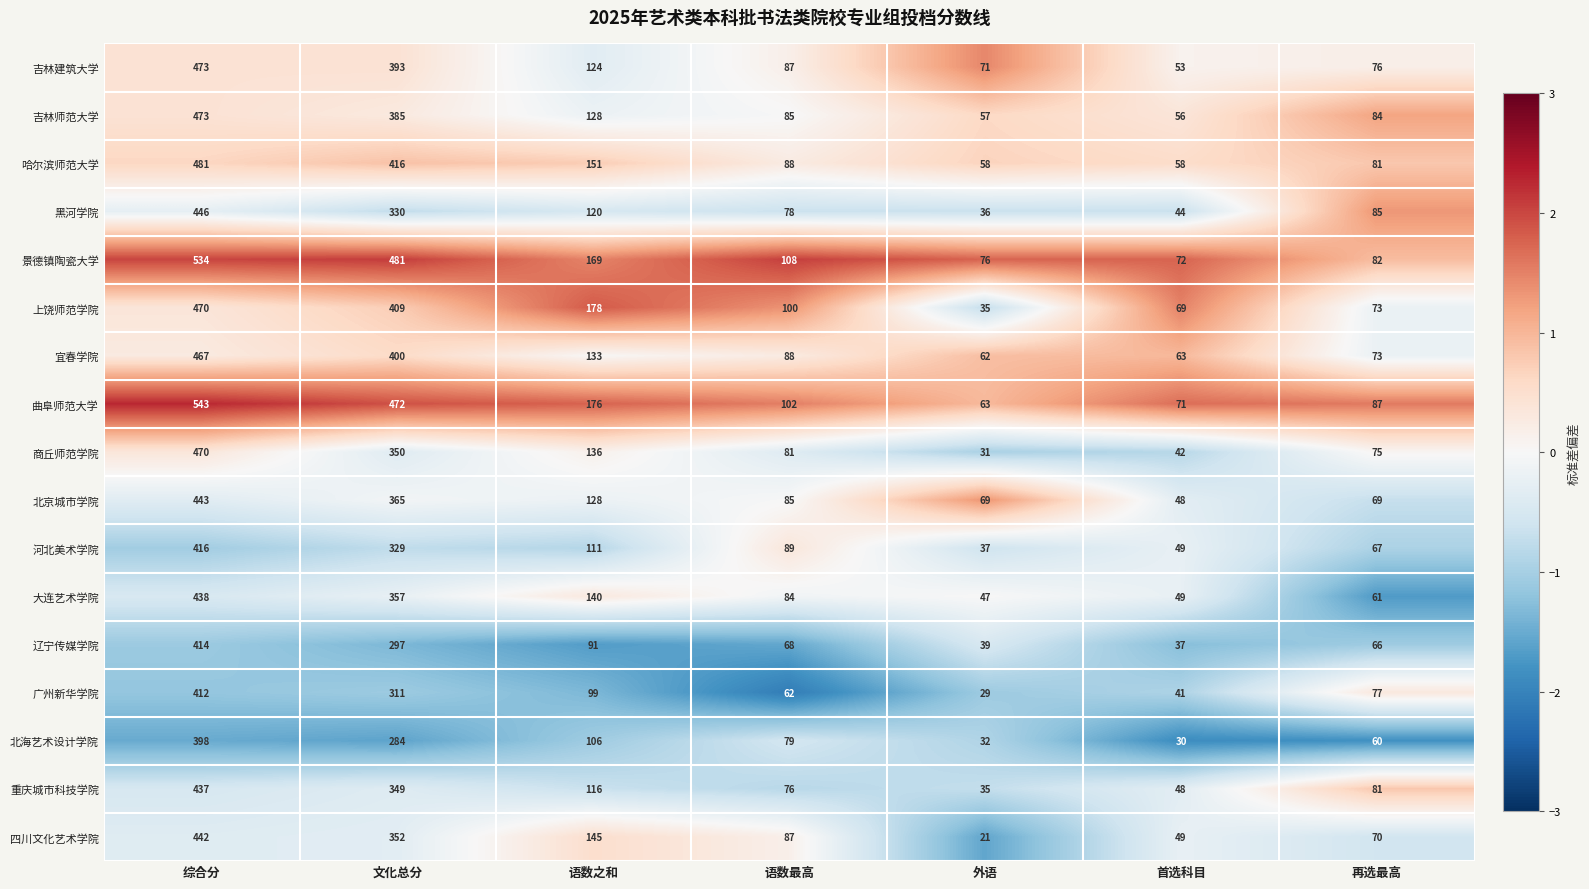

At which label does 重庆城市科技学院 reach its peak?

综合分